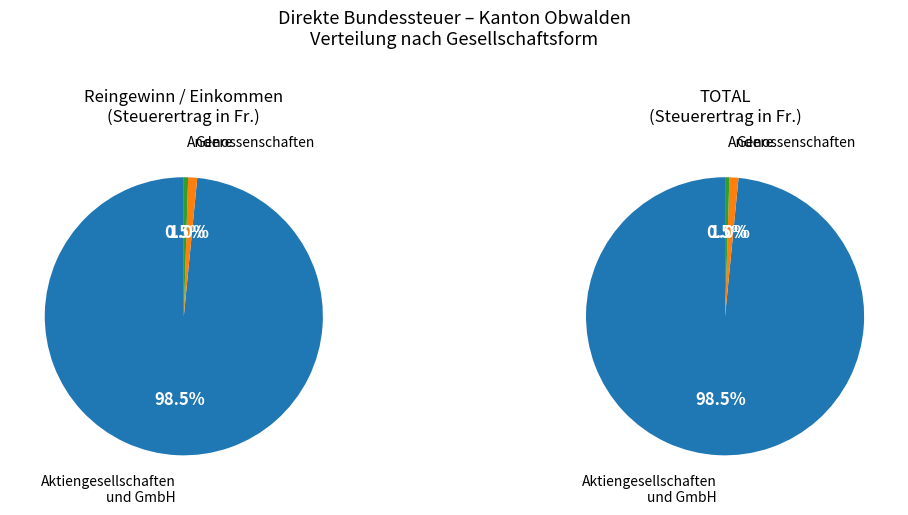

Does any single category account for the majority?

Yes